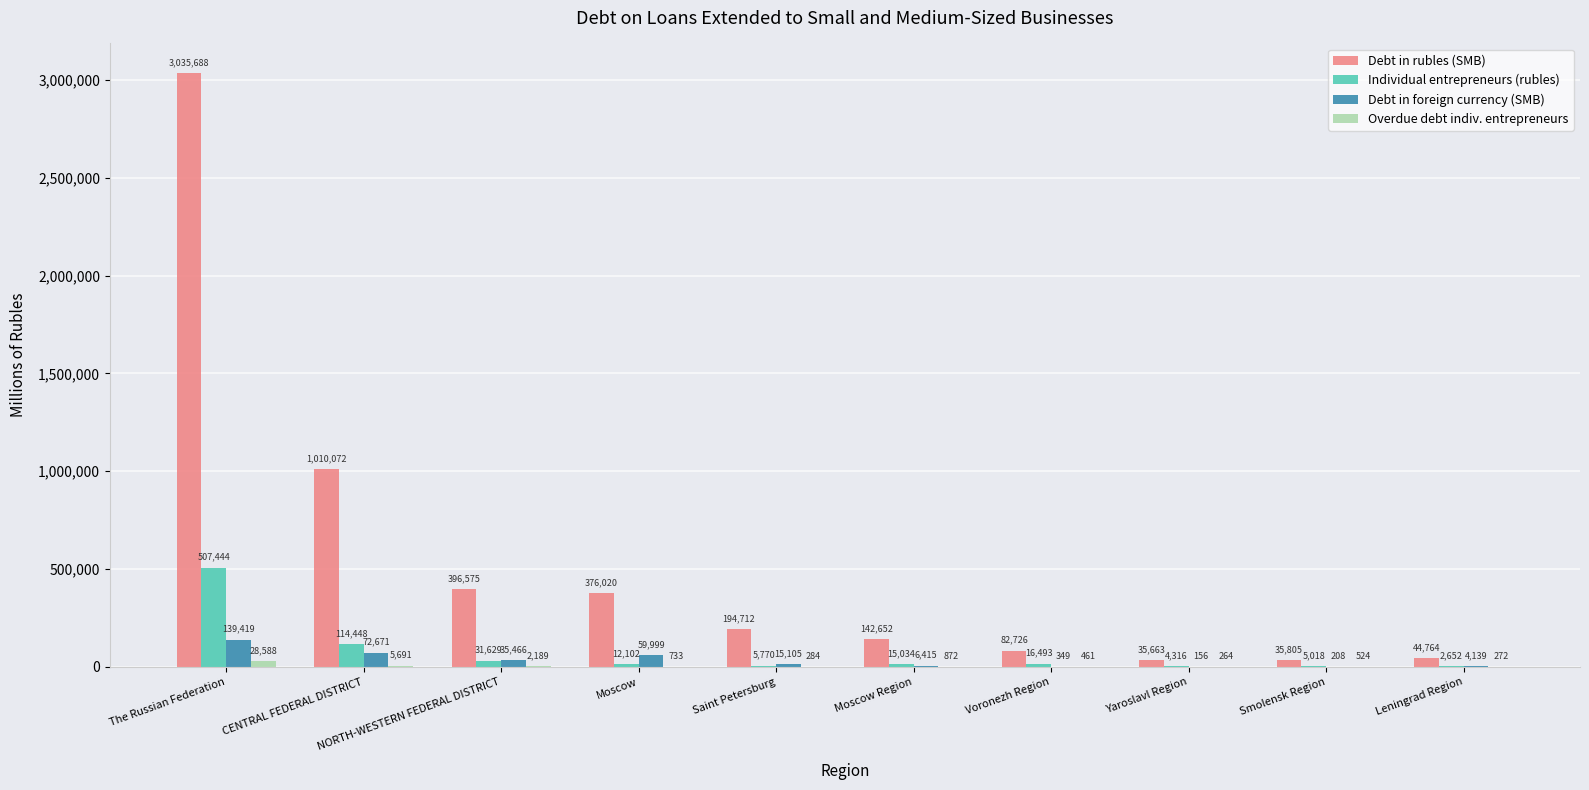

How many series are shown in this chart?

4